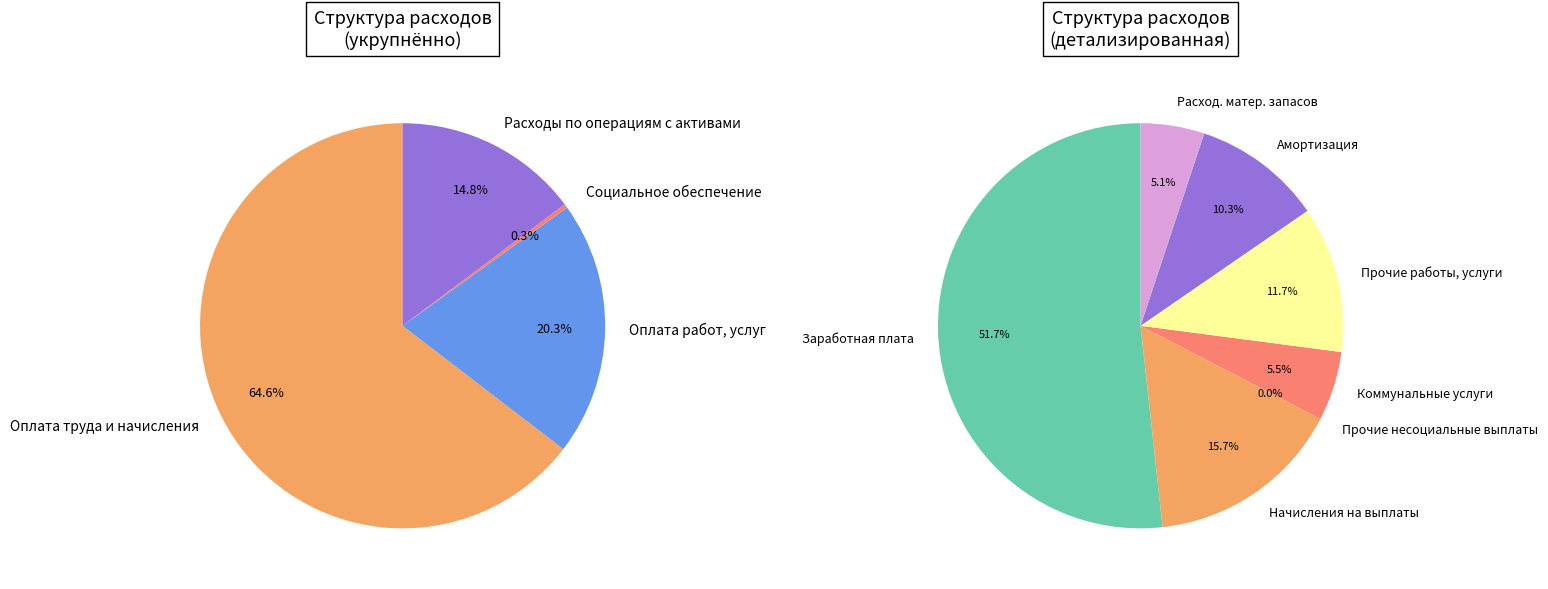

Which category has the biggest portion of the pie?

Оплата труда и начисления